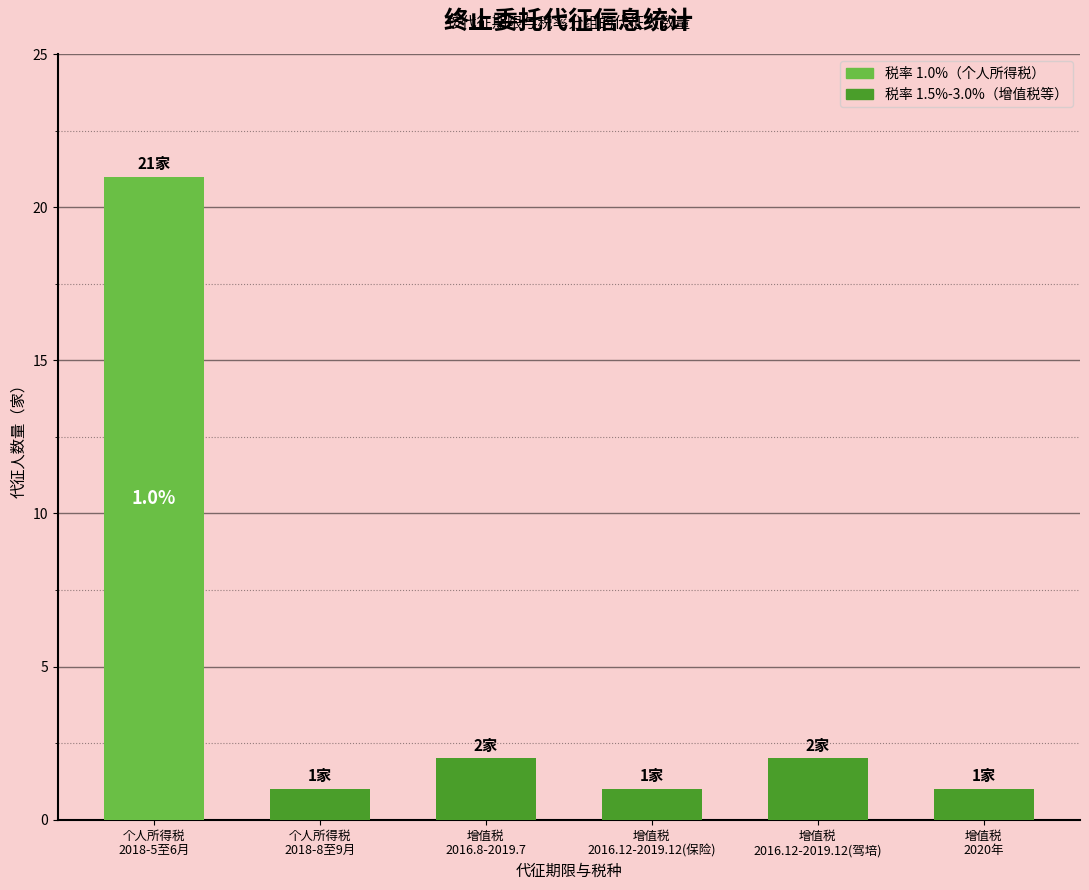

What is the label of the 3rd bar from the left?

增值税
2016.8-2019.7